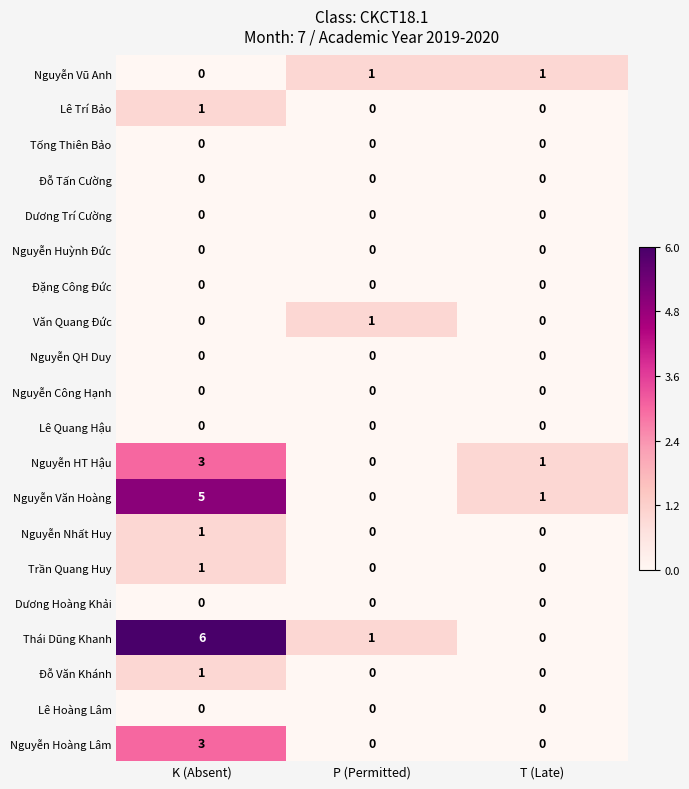

True or false: Thái Dũng Khanh has a value of 2 at P (Permitted).

False